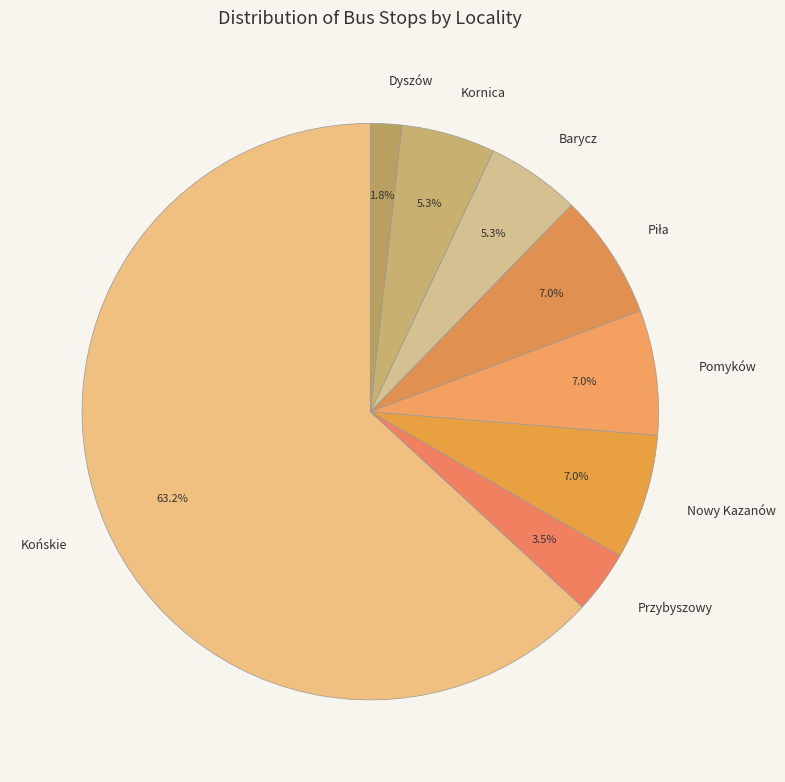

To the nearest percent, what portion does Końskie represent?

63%